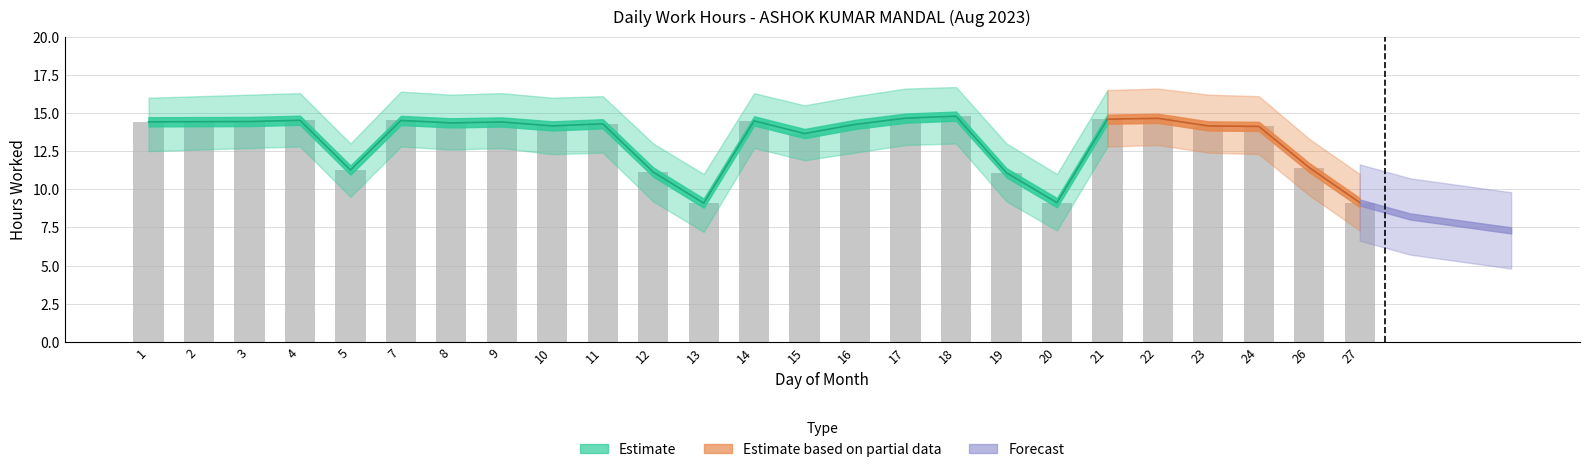

The chart shows a value of 11.1 at 19. True or false?

True